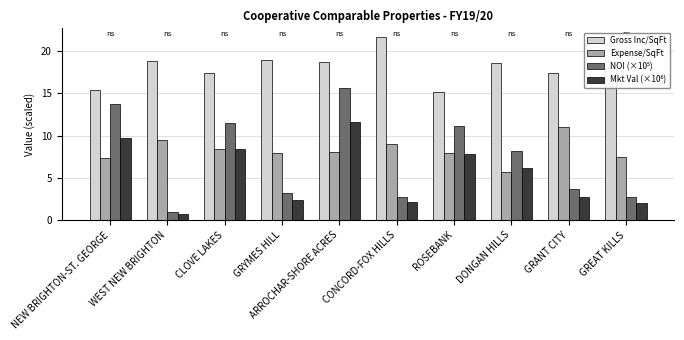

True or false: Gross Inc/SqFt has a value of 28.4 at GREAT KILLS.

False